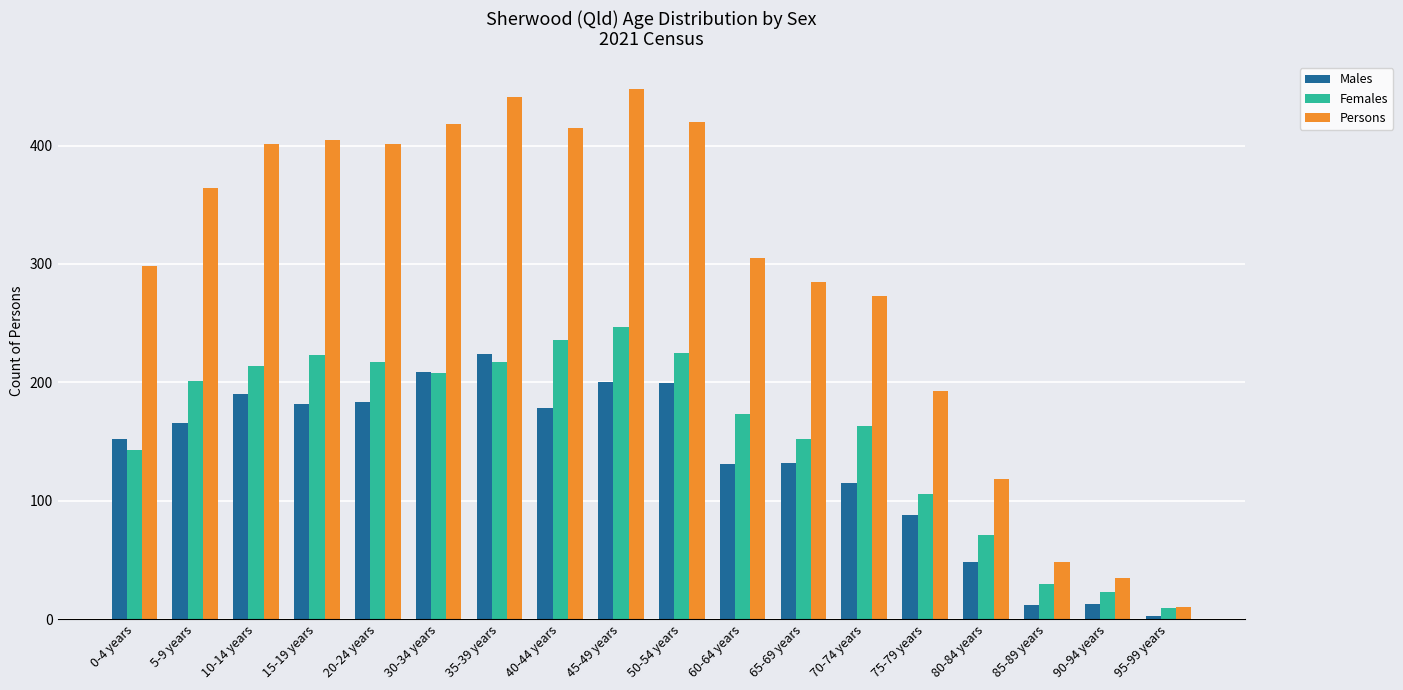

The value of Males at 0-4 years is 152. True or false?

True